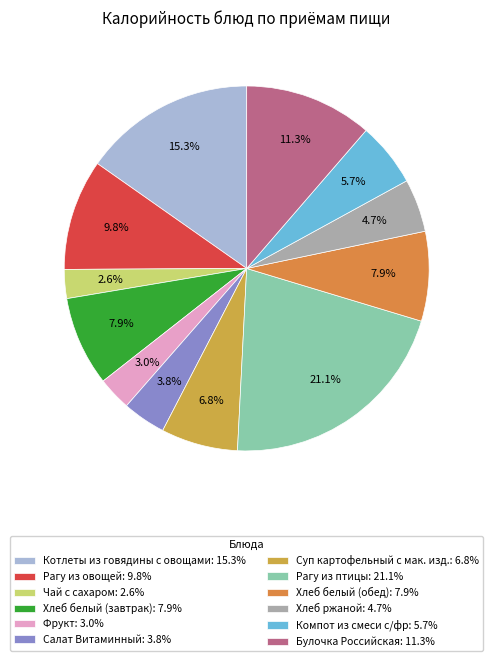

Is there a majority slice in this chart?

No